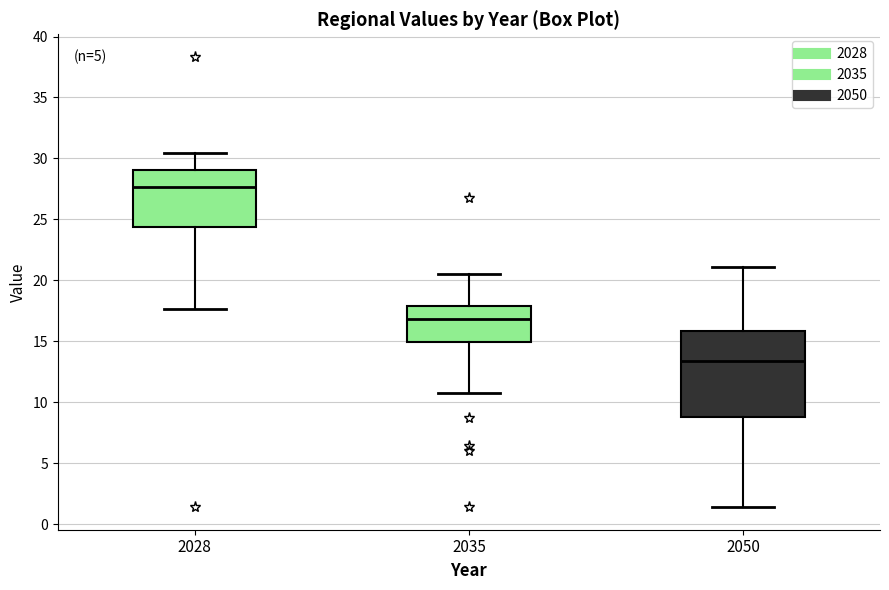

Reading left to right, transcribe this box plot: for each box, give where its median line is, the range the box spans, and where its two whiskers end, as read against the y-axis. The values are not printed on the chart, so give them approximately, as read against the axis.

2028: median 27.5, box 24.5 to 29.0, whiskers 17.5 to 30.5
2035: median 17.0, box 15.0 to 18.0, whiskers 11.0 to 20.5
2050: median 13.5, box 9.0 to 16.0, whiskers 1.5 to 21.0